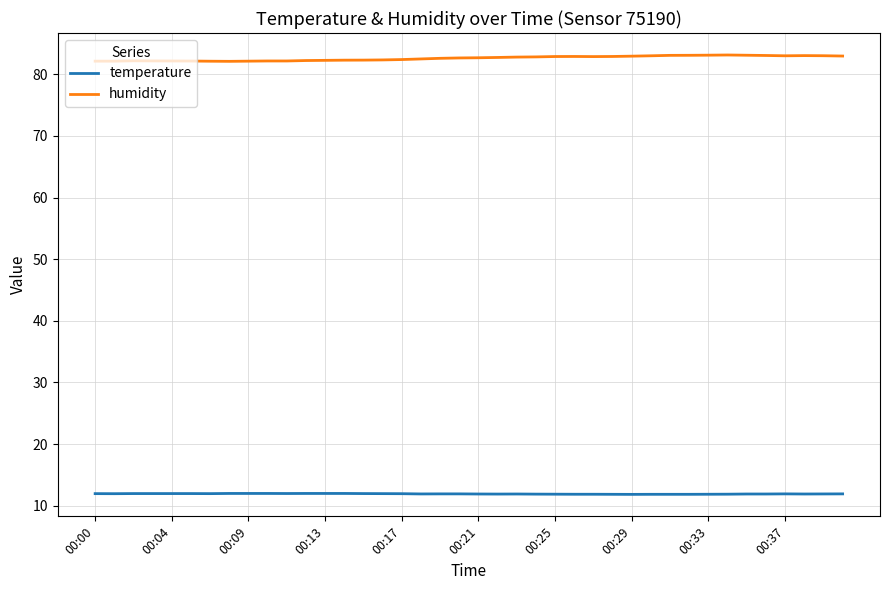

Which series has the largest range (max minus min)?

humidity